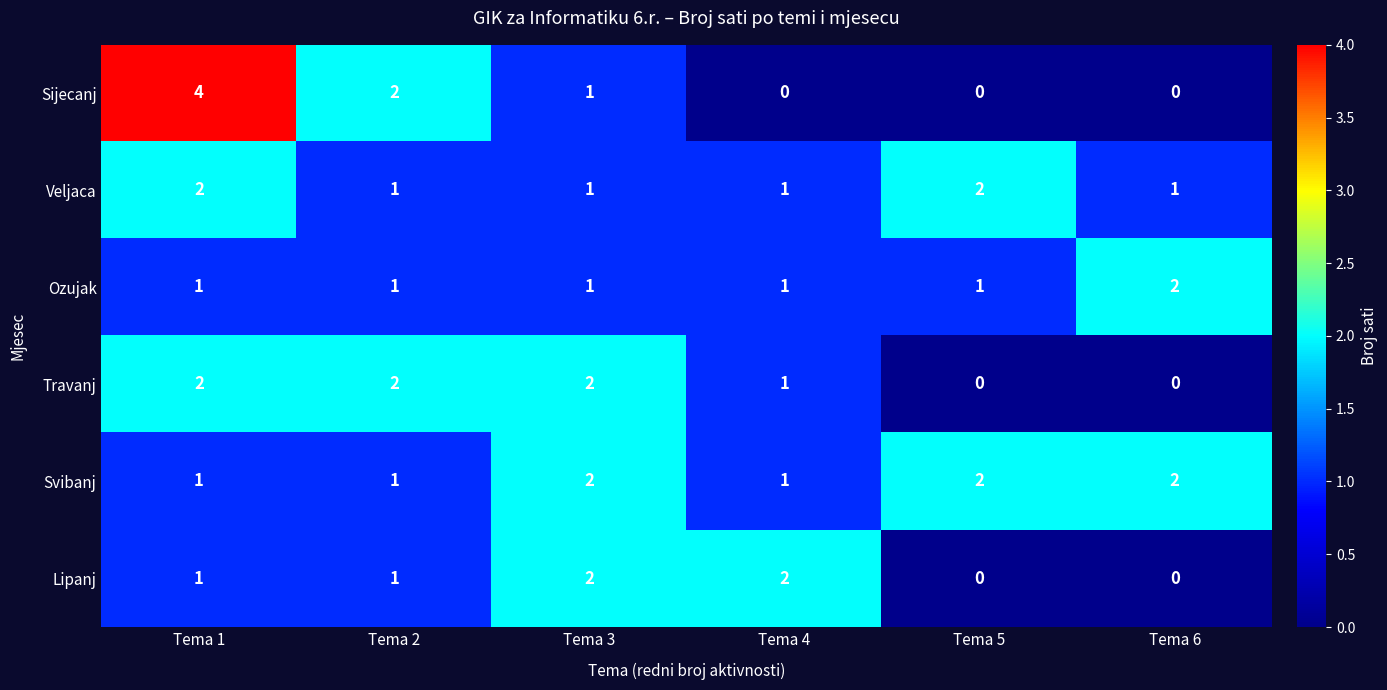

At which category does the chart reach its peak across all series?

Tema 1